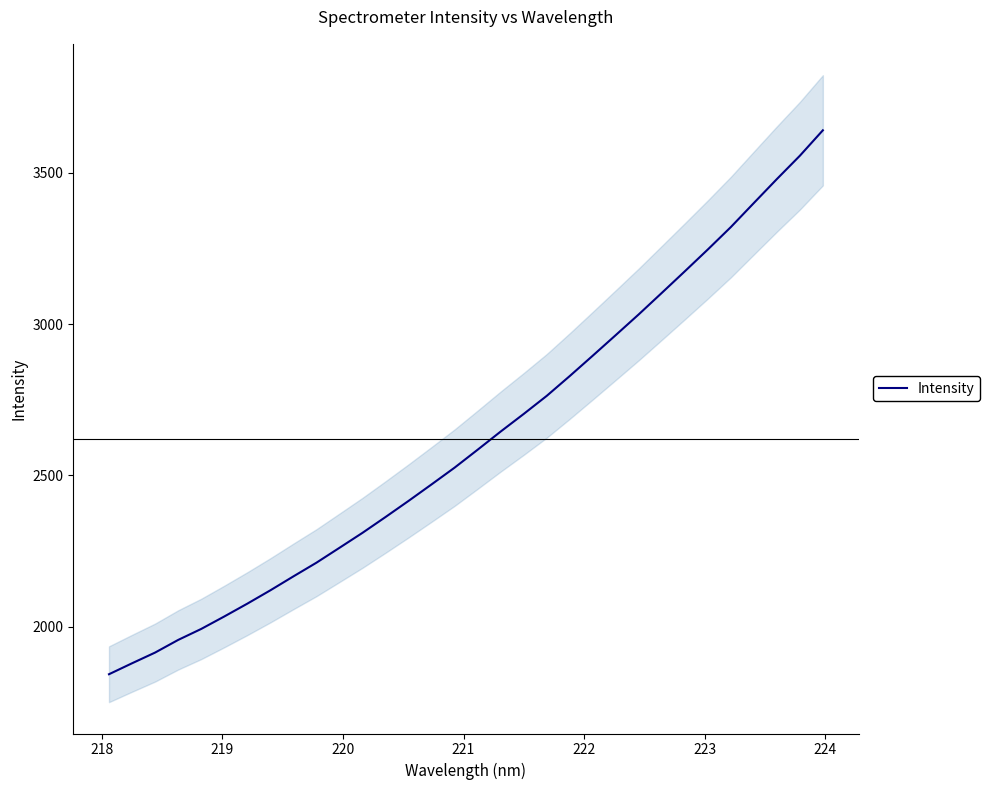

How many values exceed 2585?

16